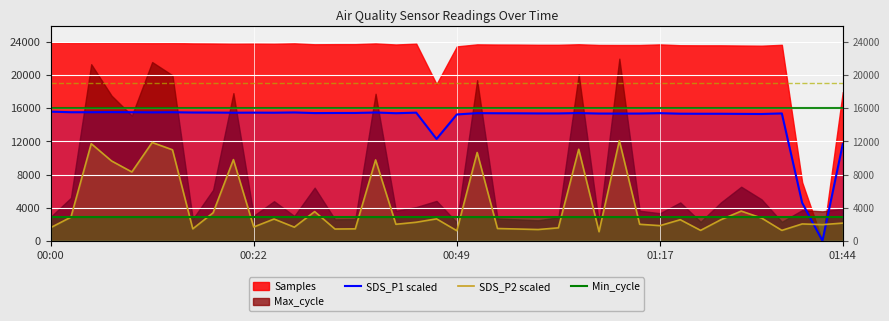

At which label does SDS_P2 scaled reach its peak?

28